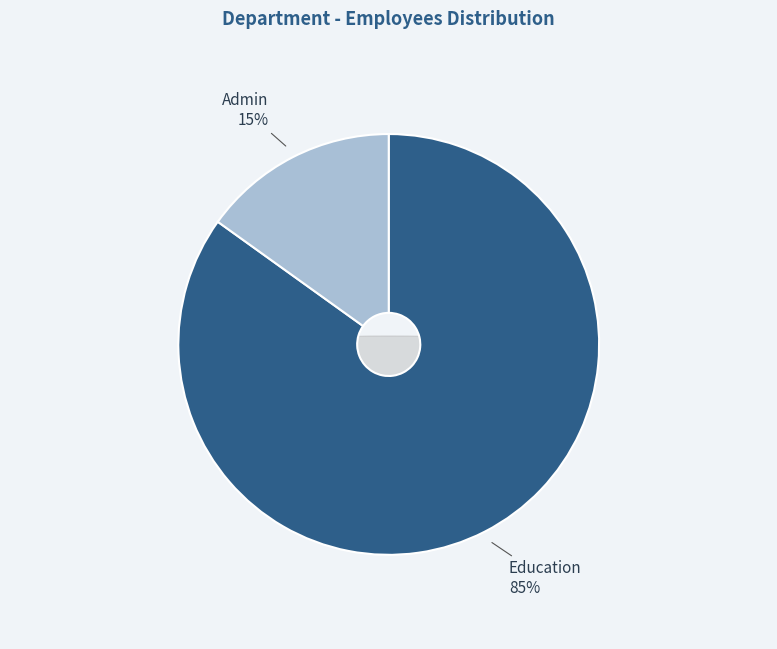

What percentage is the Education slice, to the nearest percent?

85%